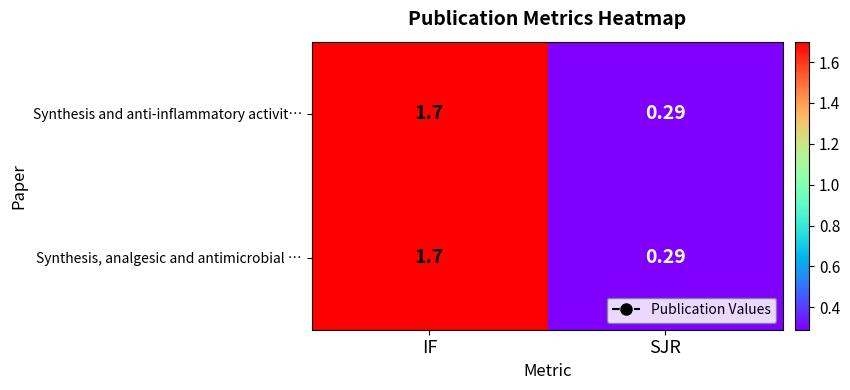

At which category does the chart reach its peak across all series?

IF